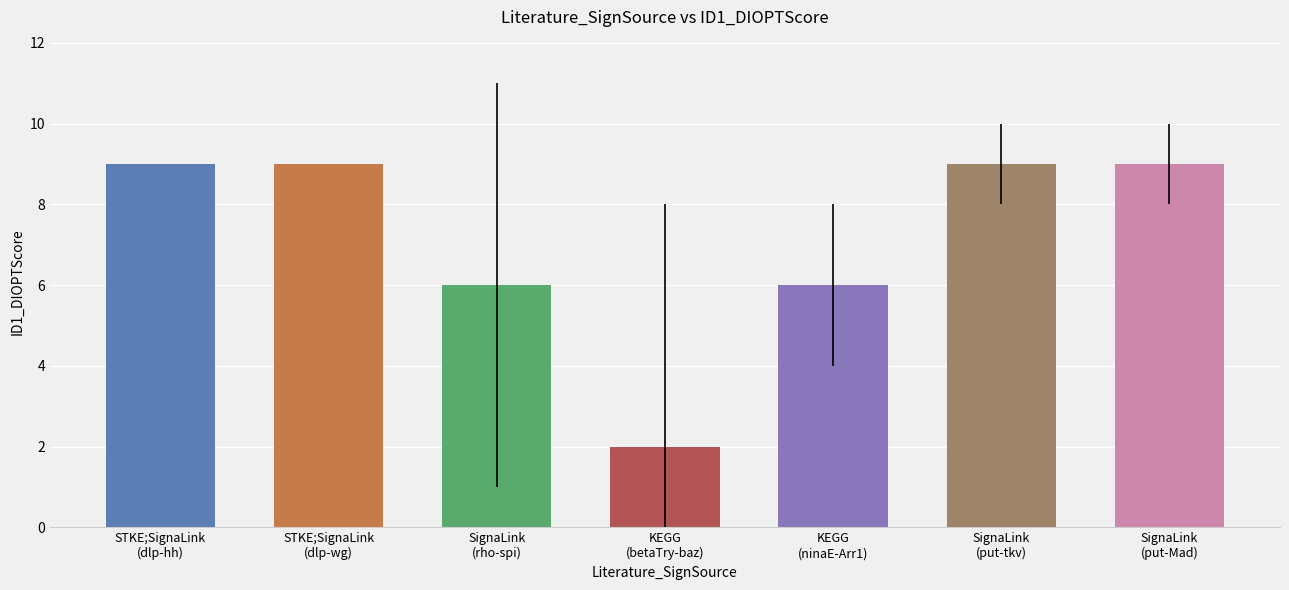

What is the change in value from KEGG
(betaTry-baz) to KEGG
(ninaE-Arr1)?

+4